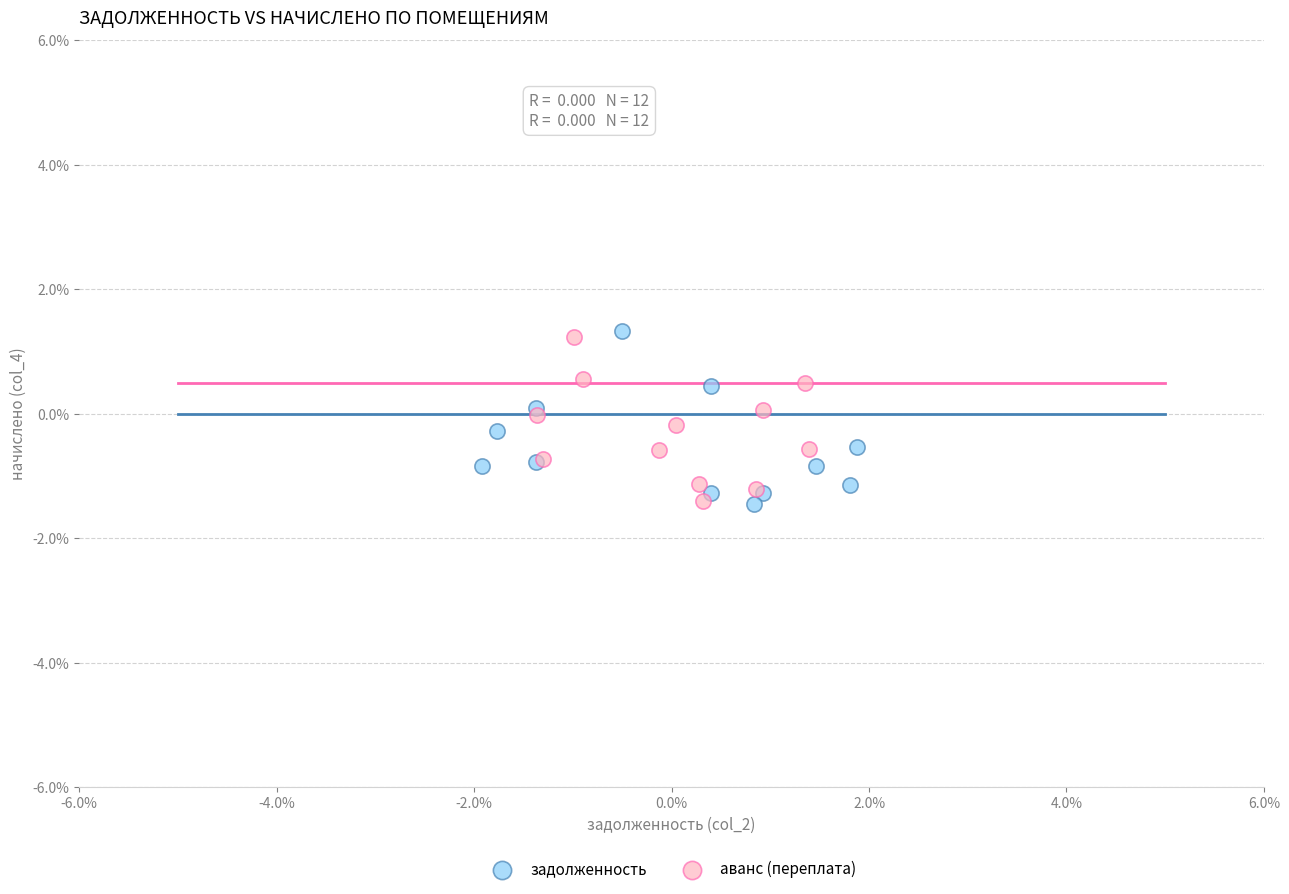

Which series reaches the maximum Y coordinate?

задолженность